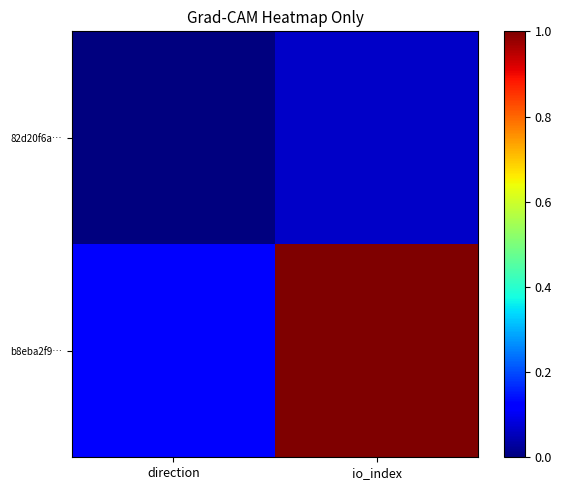

Between direction and io_index, which series saw the biggest shift?

b8eba2f9…